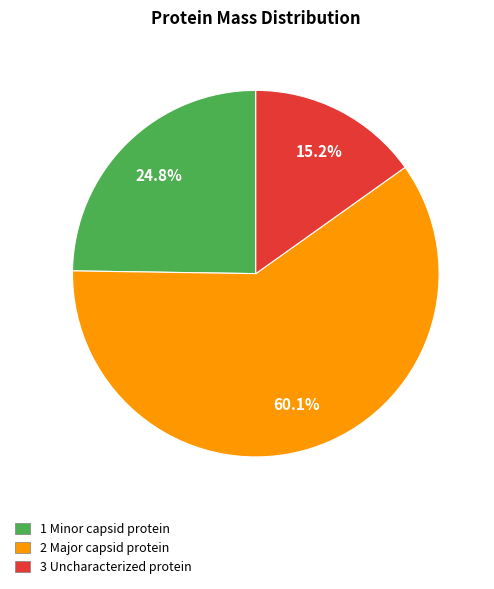

Is the sum of 3 Uncharacterized protein and 2 Major capsid protein greater than half?

Yes